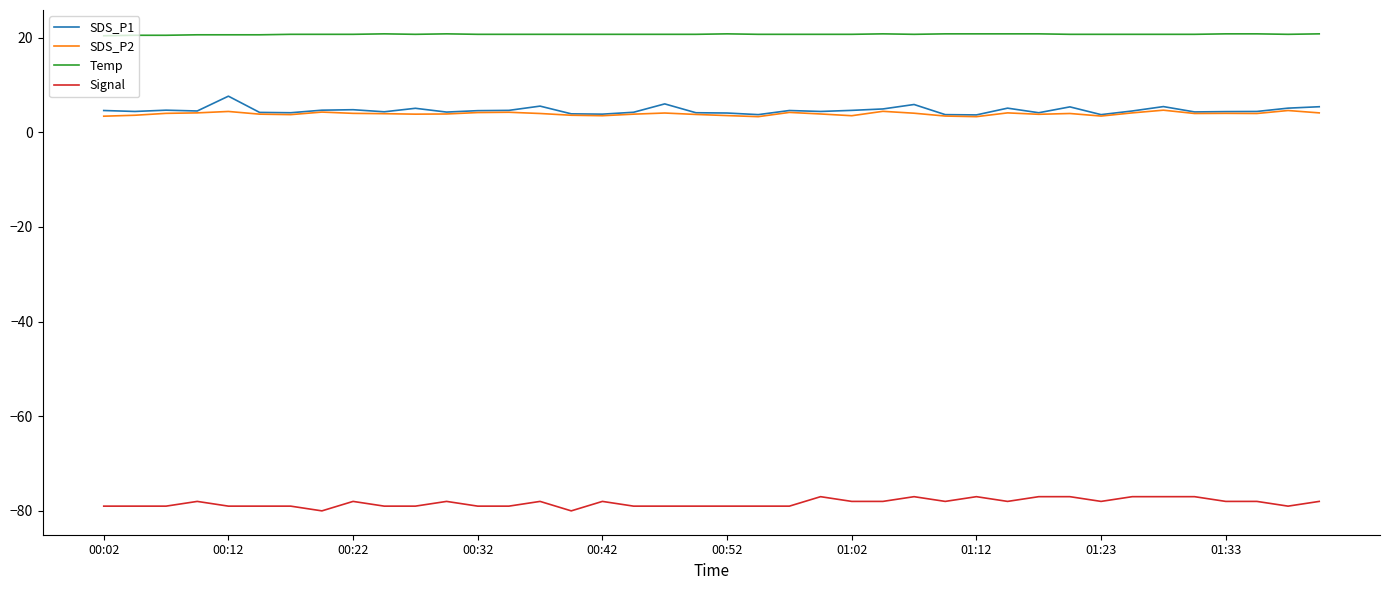

Count the number of categories in the chart.

40